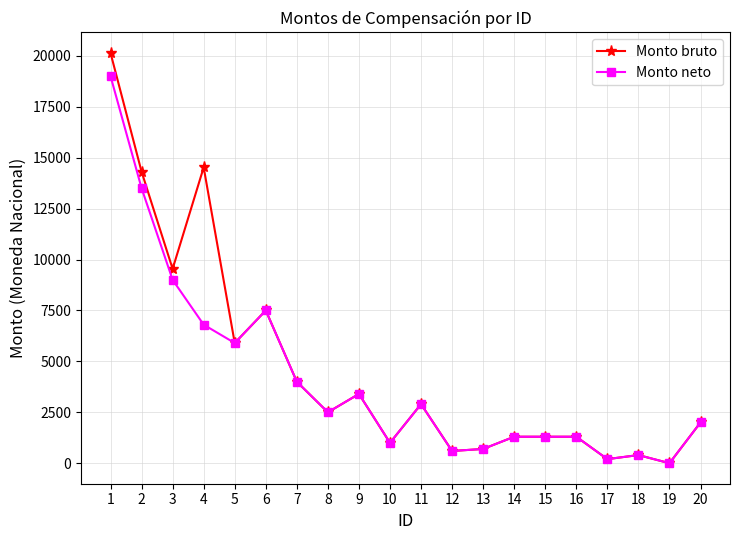

What are all the series names shown in the legend?

Monto bruto, Monto neto